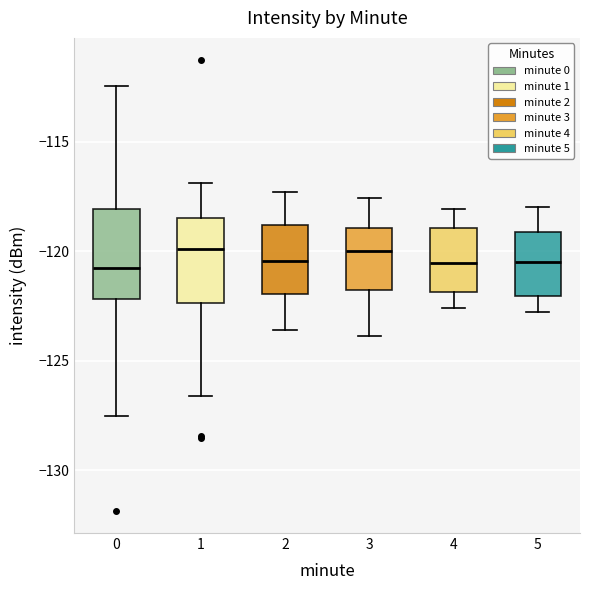

Reading left to right, transcribe this box plot: for each box, give where its median line is, the range the box spans, and where its two whiskers end, as read against the y-axis. The values are not printed on the chart, so give them approximately, as read against the axis.

0: median -121.0, box -122.0 to -118.0, whiskers -127.5 to -112.5
1: median -120.0, box -122.5 to -118.5, whiskers -126.5 to -117.0
2: median -120.5, box -122.0 to -119.0, whiskers -123.5 to -117.5
3: median -120.0, box -122.0 to -119.0, whiskers -124.0 to -117.5
4: median -120.5, box -122.0 to -119.0, whiskers -122.5 to -118.0
5: median -120.5, box -122.0 to -119.0, whiskers -123.0 to -118.0